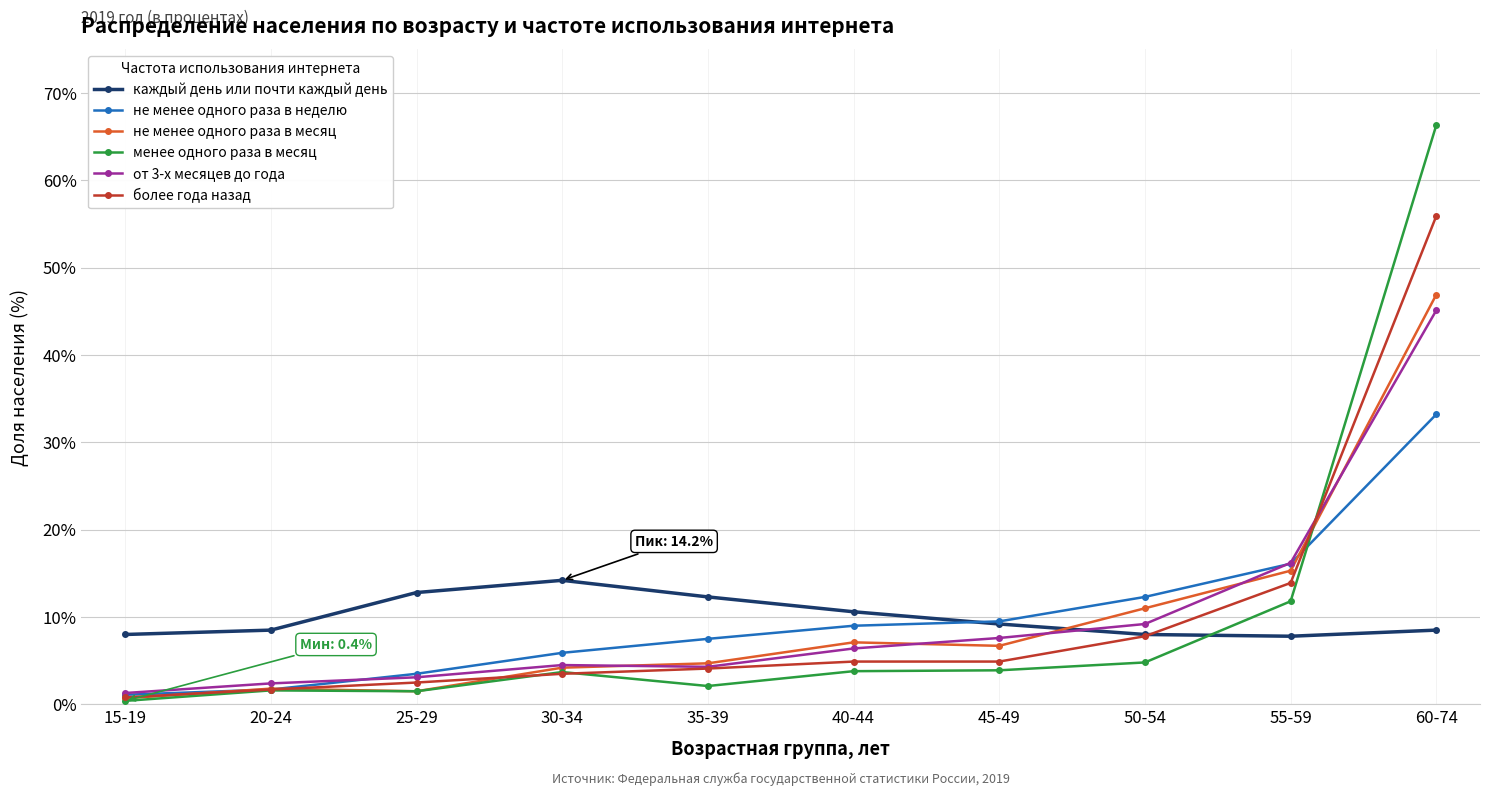

At how many categories does at least one series exceed 40?

1